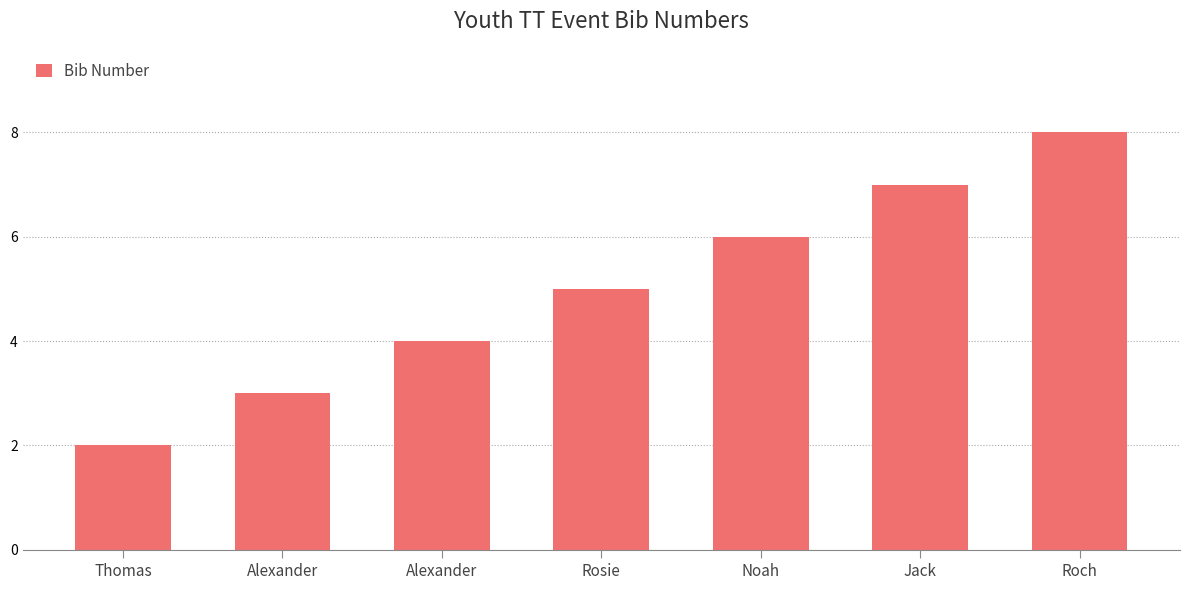

Reading left to right, what are all the values shown in this chart?

Thomas=2	Alexander=3	Alexander=4	Rosie=5	Noah=6	Jack=7	Roch=8